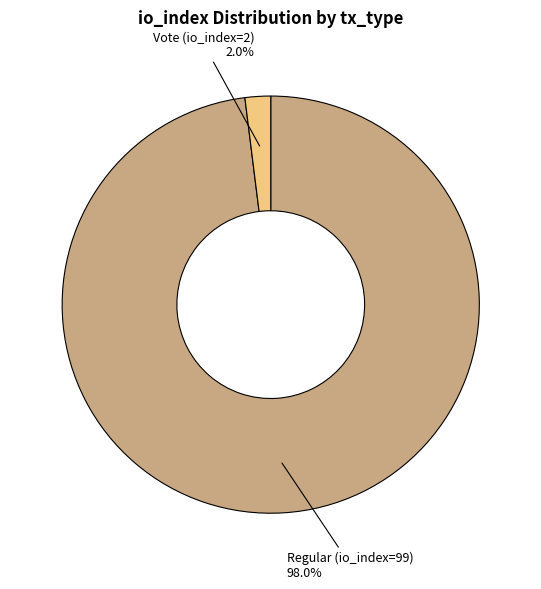

How many slices are in this pie chart?

2